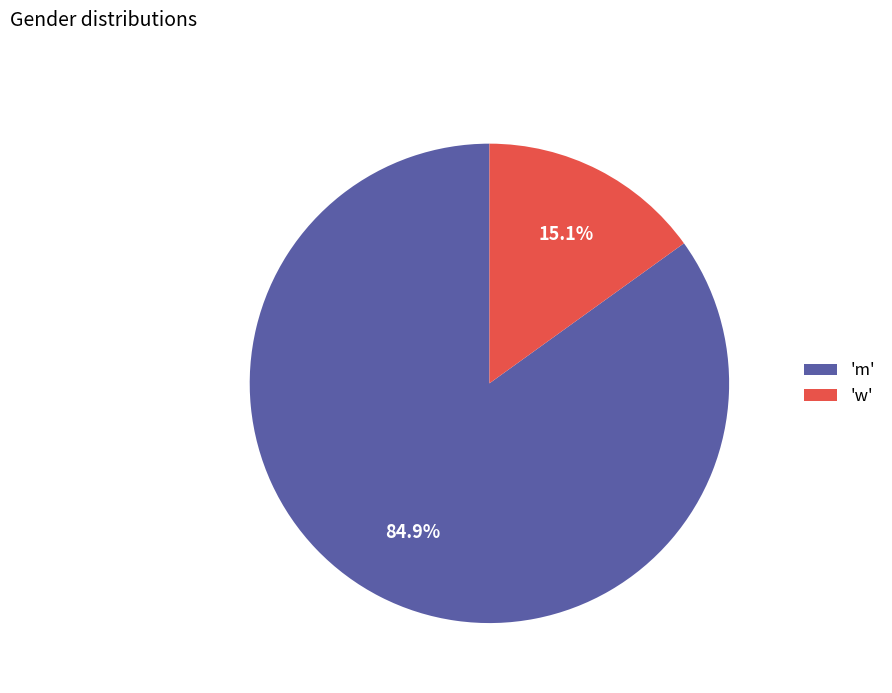

Combined, do 'm' and 'w' account for over 50%?

Yes